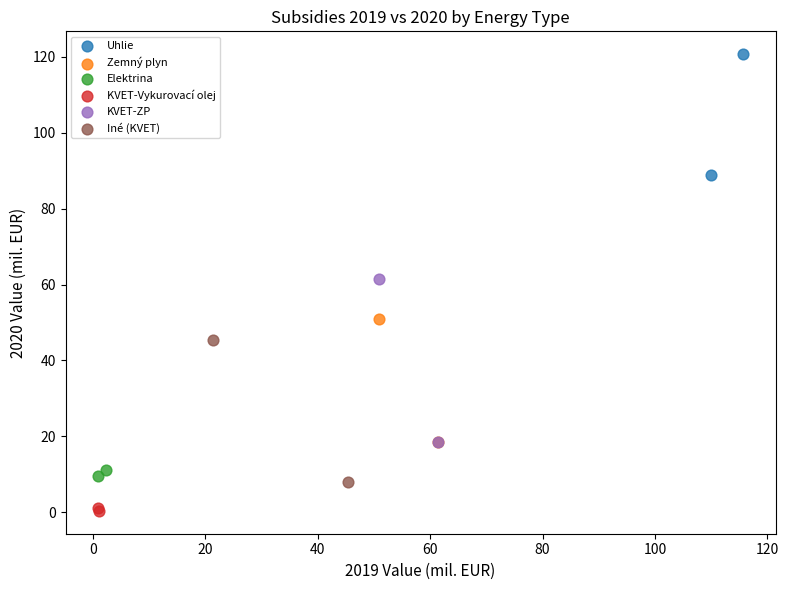

Which series contains the lowest Y value?

KVET-Vykurovací olej